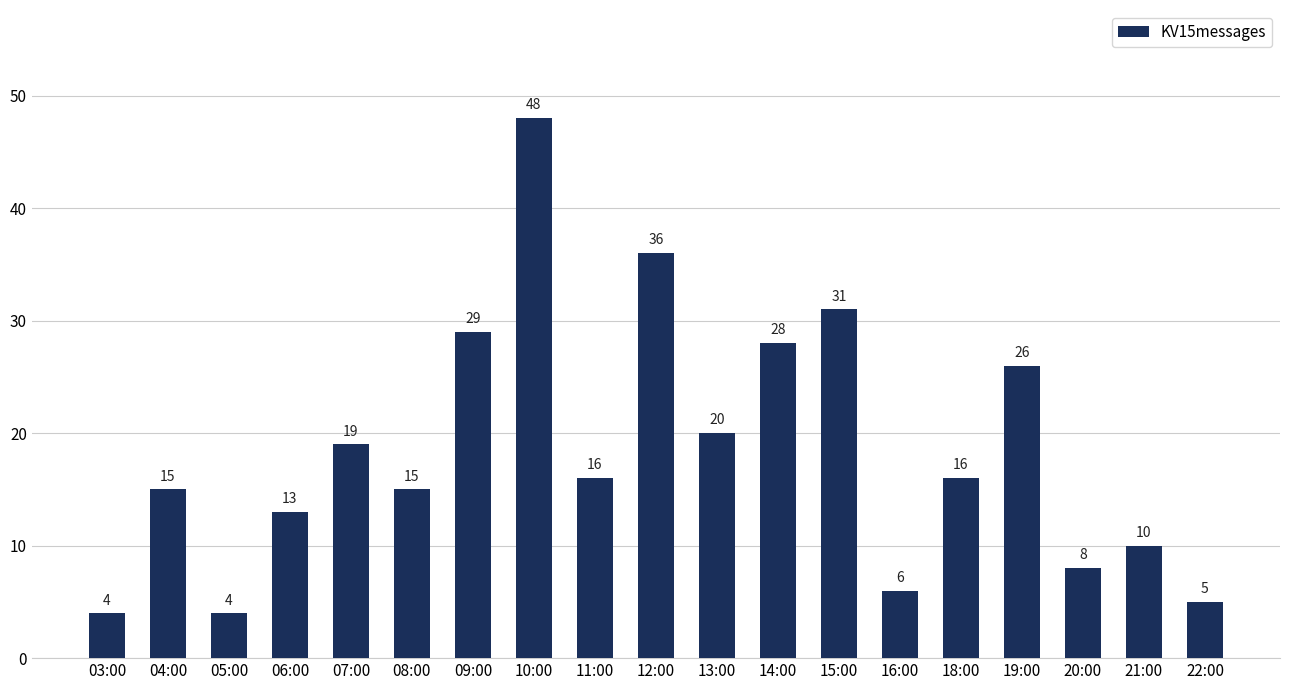

At which category does the chart reach its peak across all series?

10:00